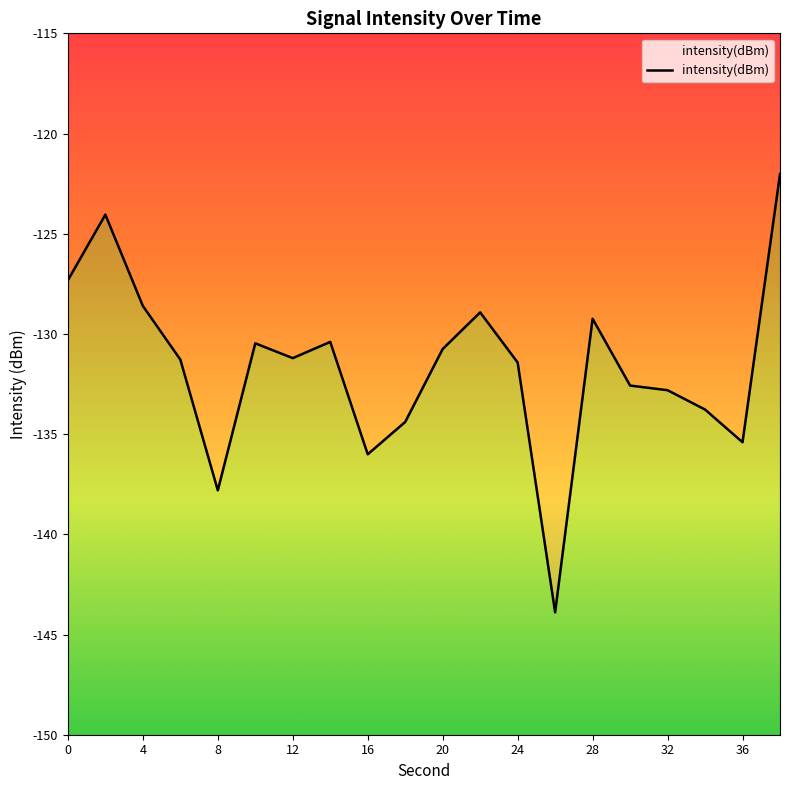

List the labels in order of value, largest first.

38, 2, 0, 4, 22, 28, 14, 10, 20, 12, 6, 24, 30, 32, 34, 18, 36, 16, 8, 26